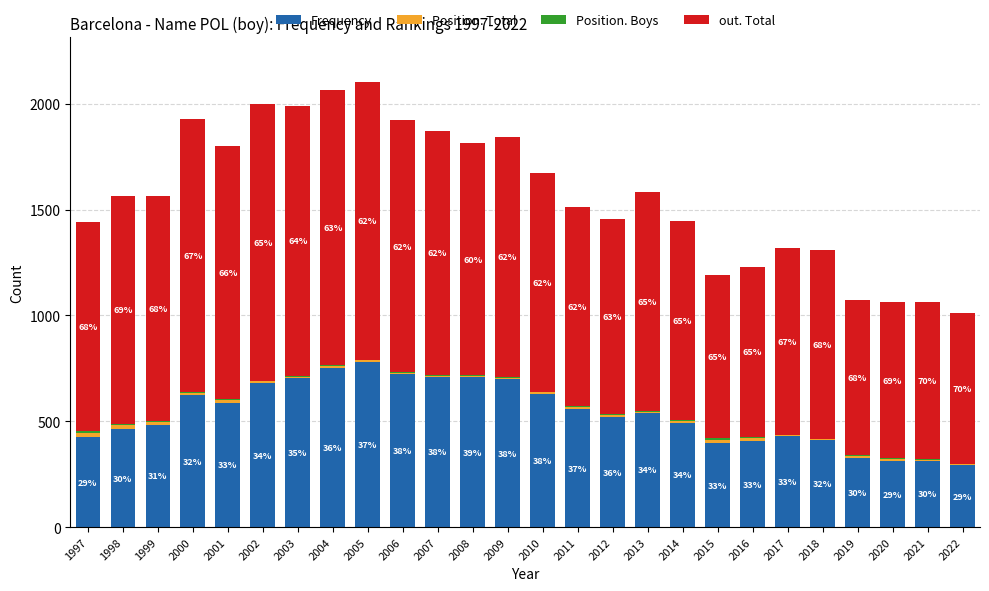

The Position. Boys series shows 4 at 2004. True or false?

True